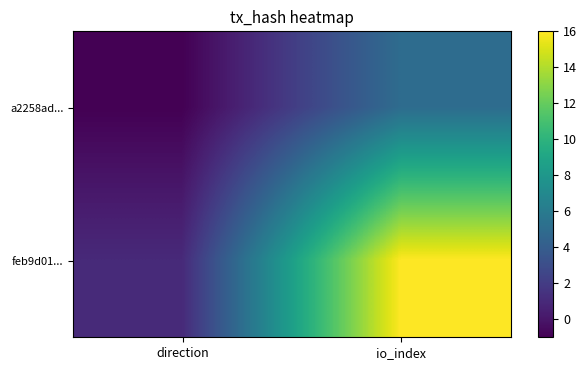

Reading left to right, list all the values displayed in this chart.

a2258ad...: direction=-1	io_index=5
feb9d01...: direction=1	io_index=16